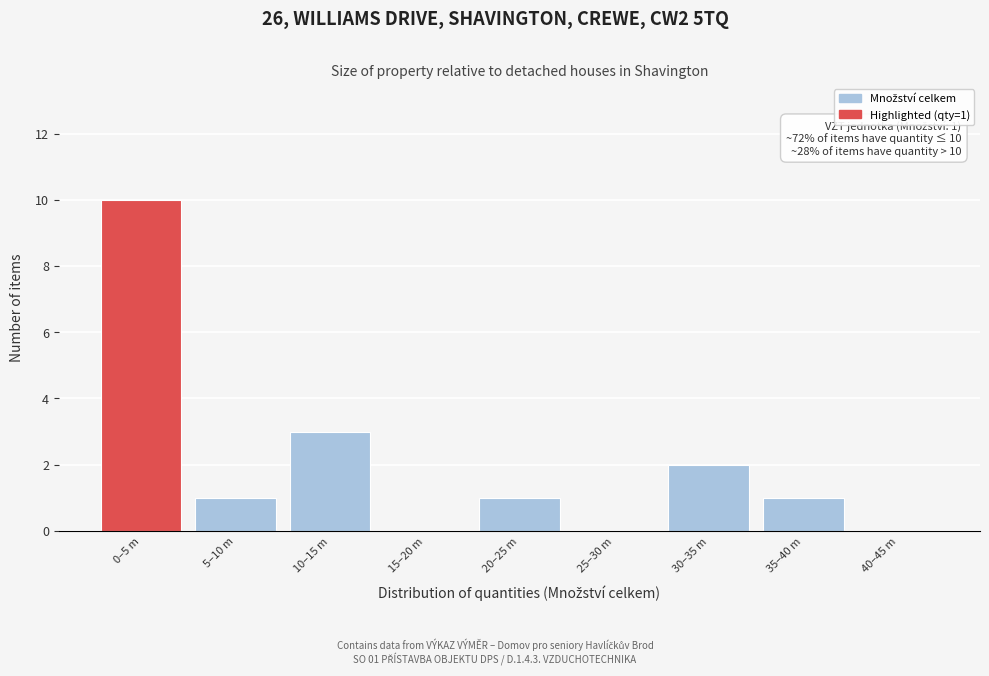

Reading left to right, what are all the values shown in this chart?

0–5 m=10	5–10 m=1	10–15 m=3	15–20 m=0	20–25 m=1	25–30 m=0	30–35 m=2	35–40 m=1	40–45 m=0